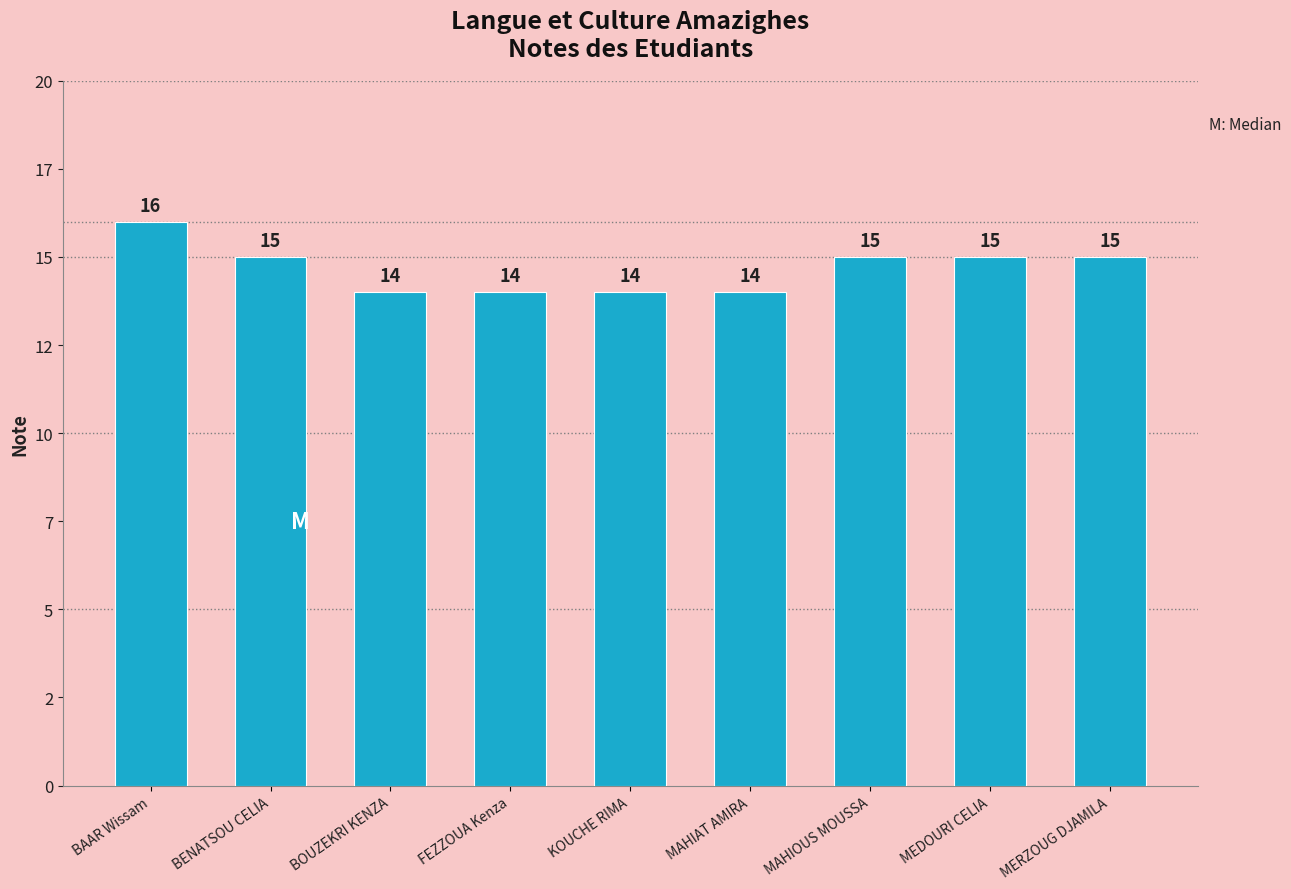

What is the difference between the values at MAHIOUS MOUSSA and KOUCHE RIMA?

1